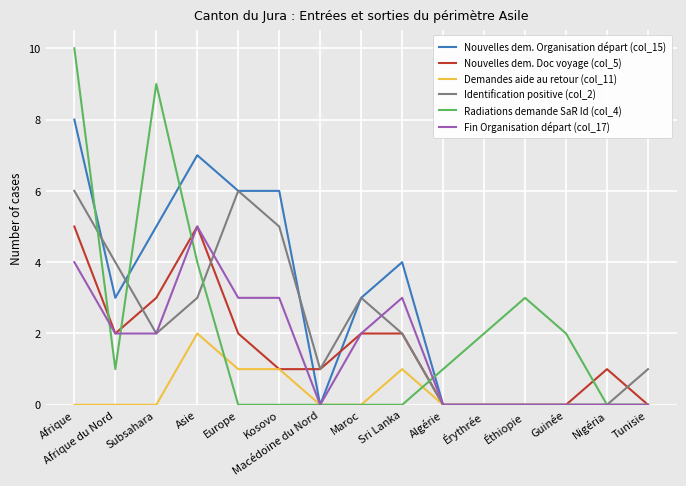

Which series has the largest range (max minus min)?

Radiations demande SaR Id (col_4)